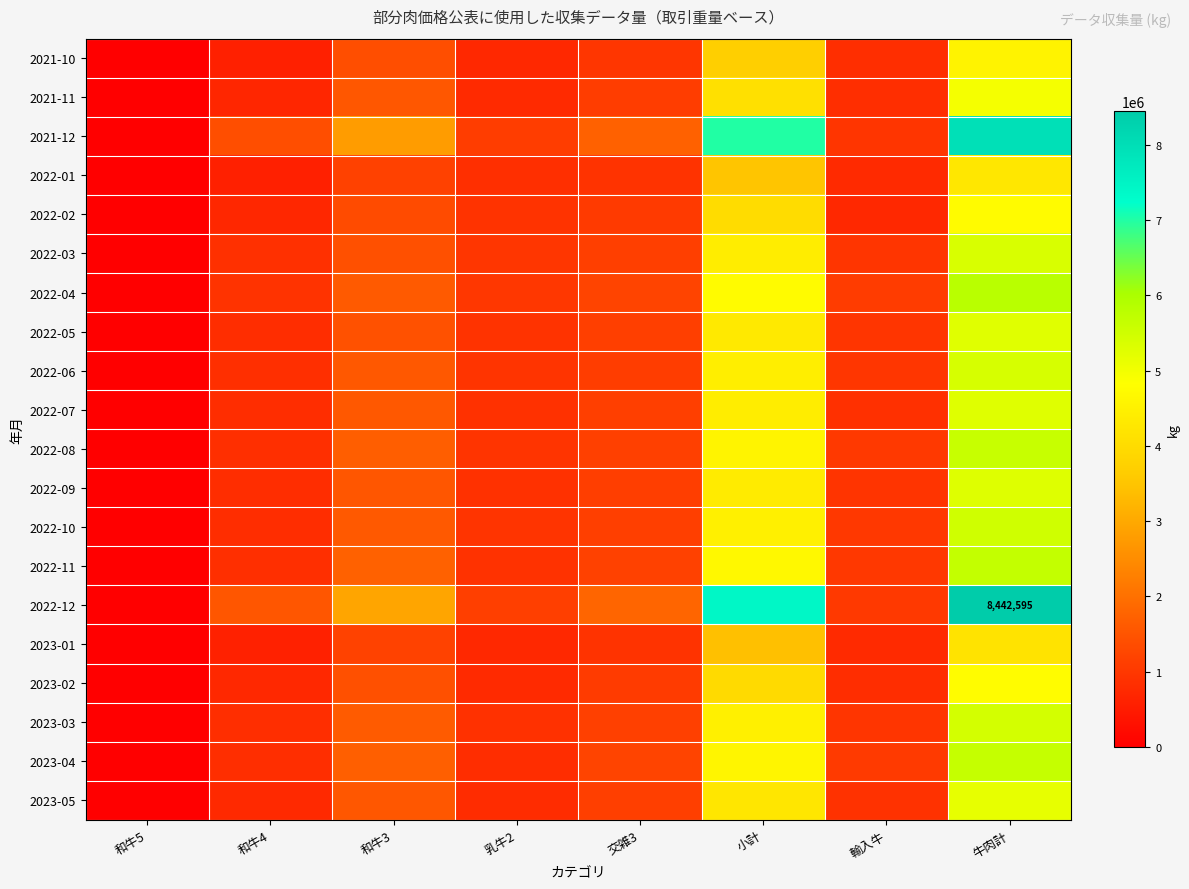

What is the highest value of the 2022-01 series?

4277509